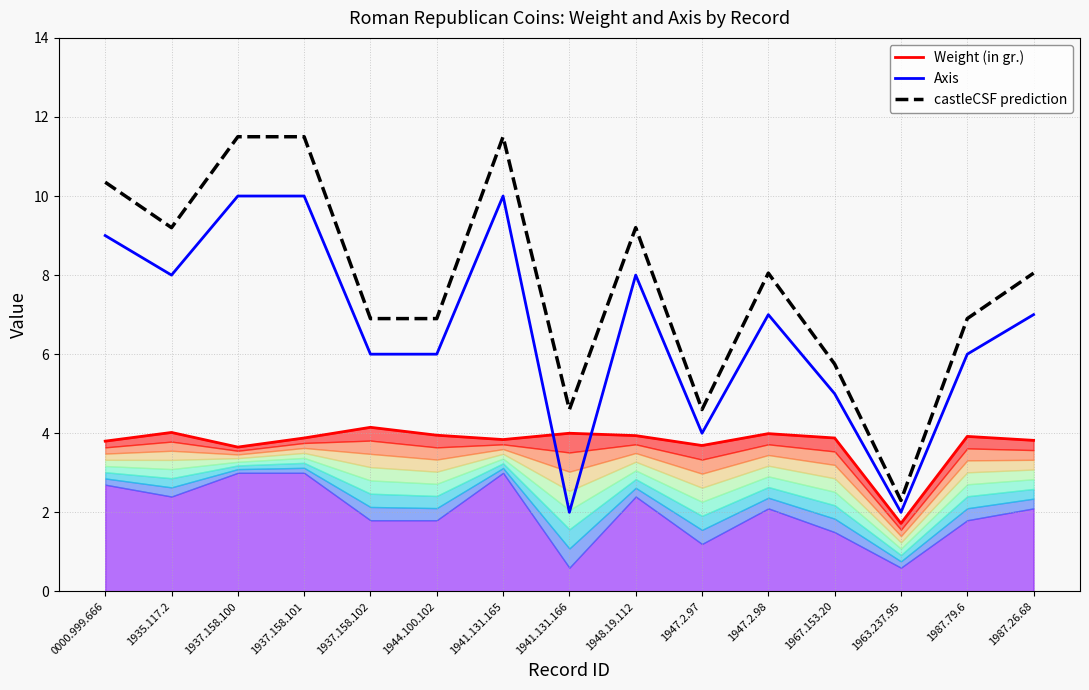

Where is the first local minimum for castleCSF prediction?

1935.117.2